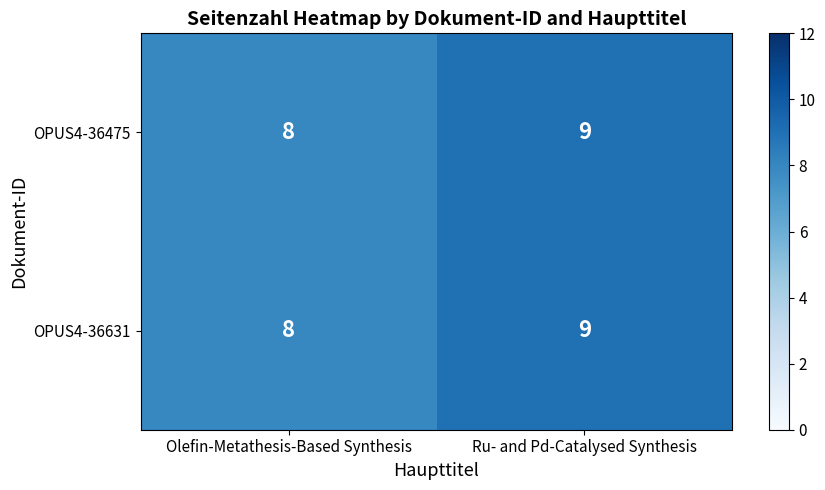

At which category is the sum across all series the highest?

Ru- and Pd-Catalysed Synthesis